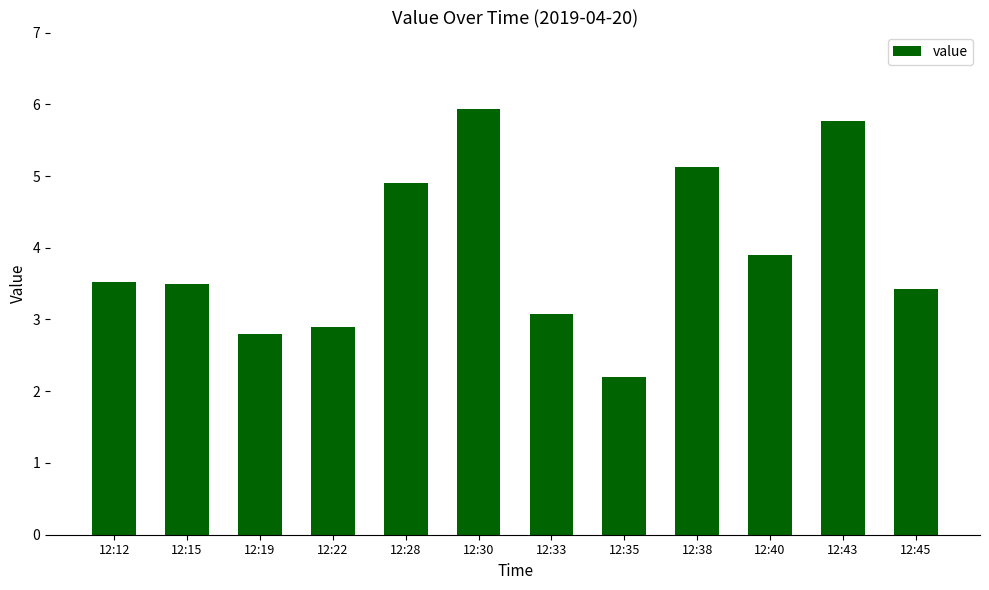

Reading left to right, extract all data points from this chart.

3.5	3.5	2.8	2.9	4.9	5.9	3.1	2.2	5.1	3.9	5.8	3.4